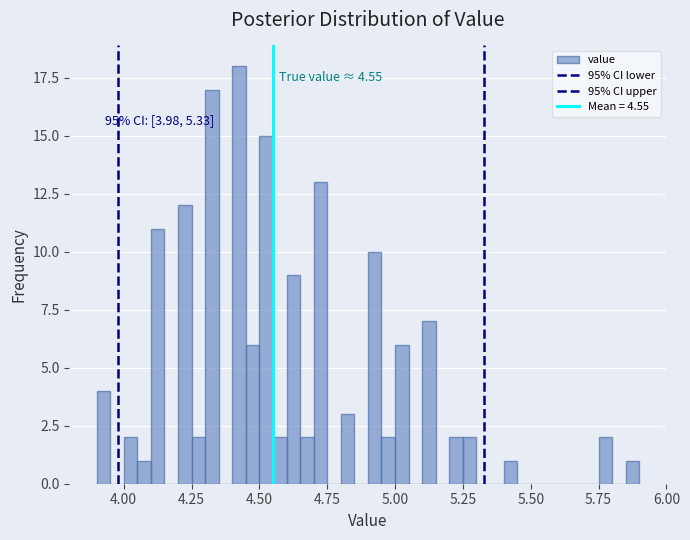

Around what value on the x-axis is the tallest bar? Give the approximate position of its centre, as read against the axis.

4.45